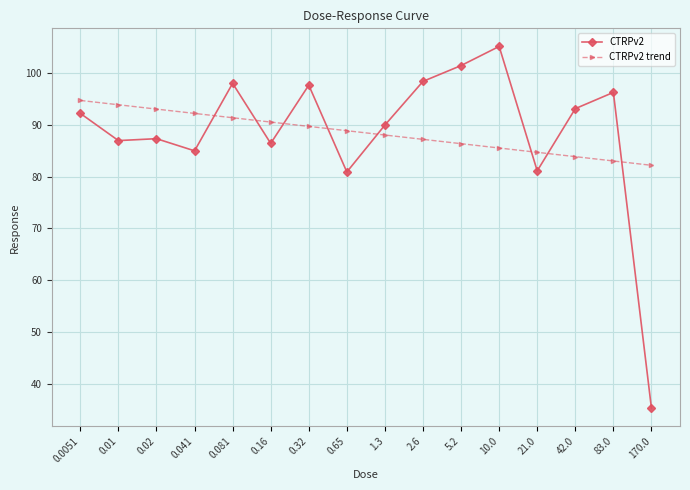

At how many categories does at least one series exceed 38?

16